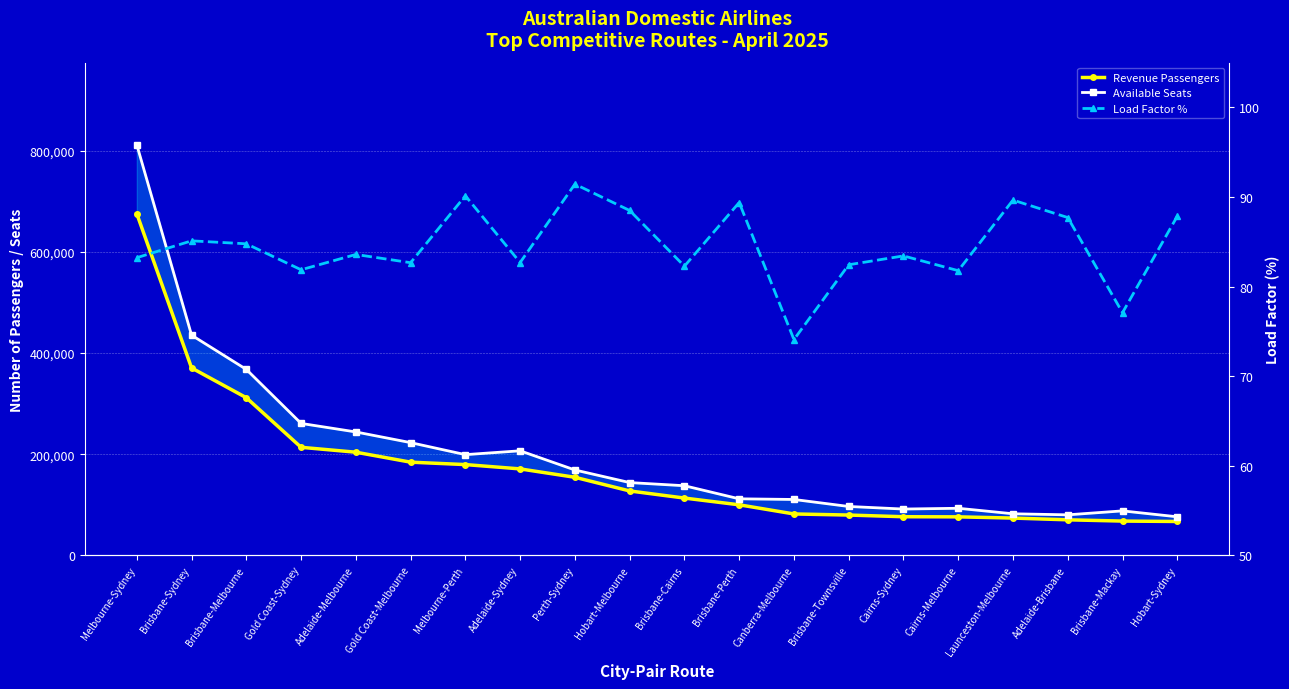

Is it true that Available Seats equals 392722.5 at Gold Coast-Melbourne?

False